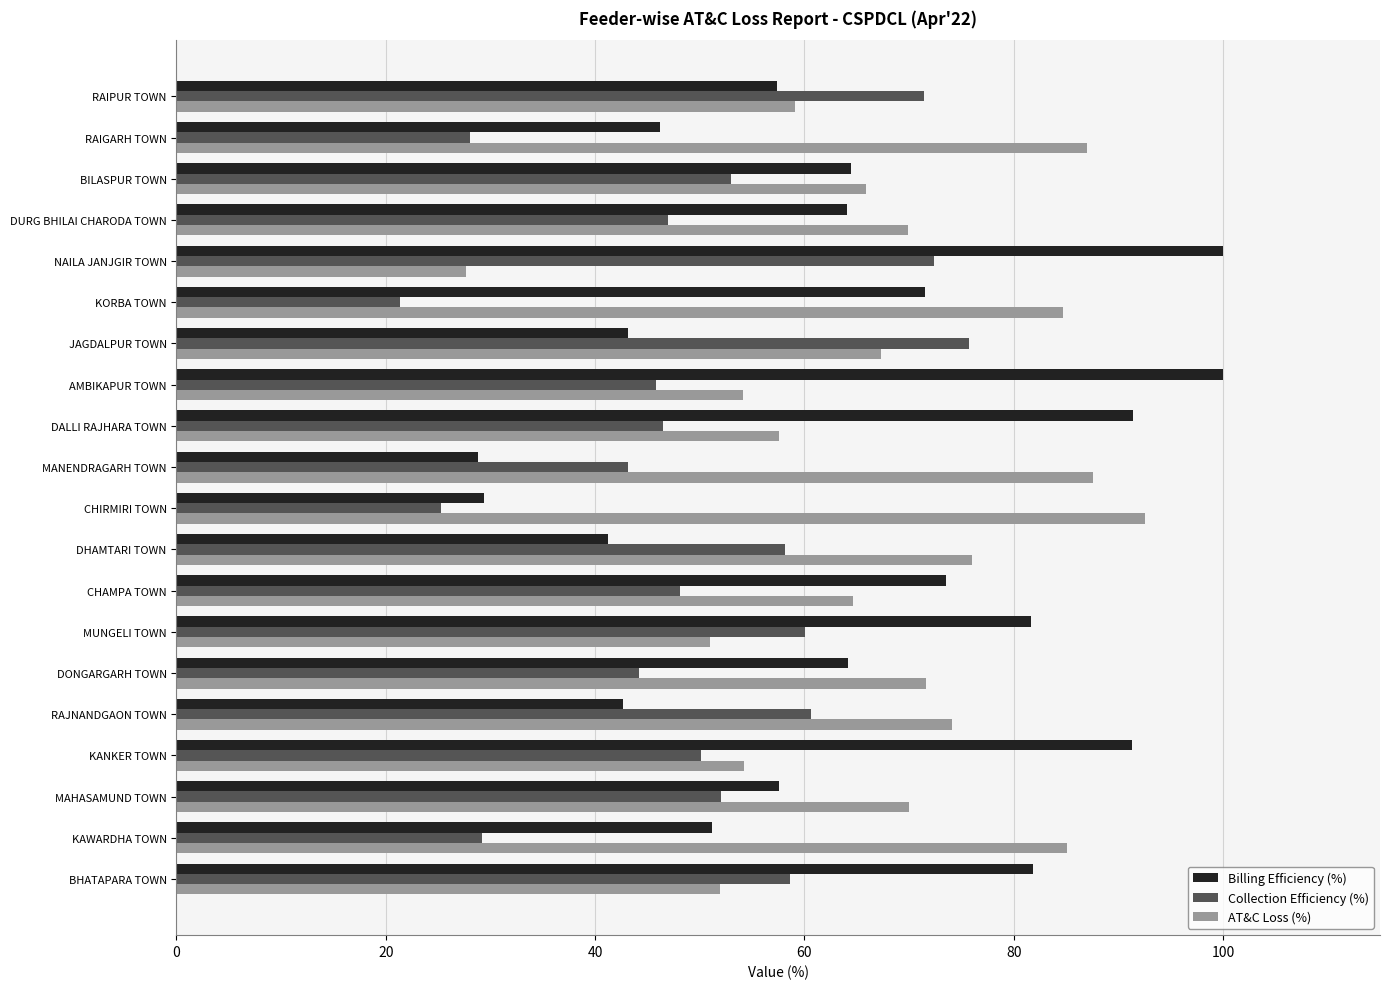

Is it true that AT&C Loss (%) equals 84.7 at KORBA TOWN?

True